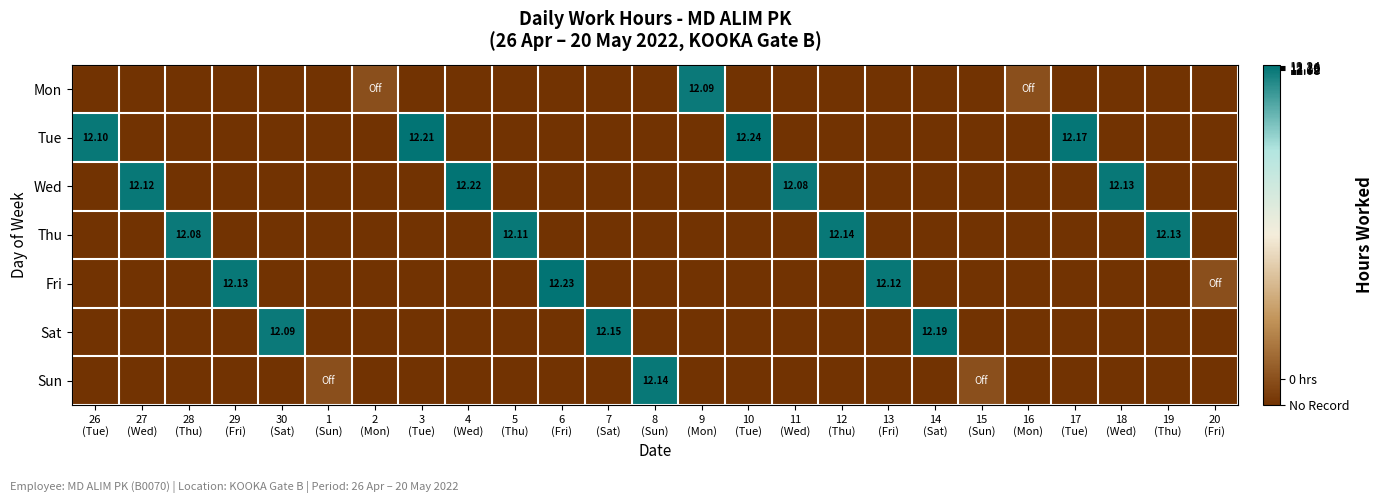

Rank the series at 8 (Sun) from lowest to highest value.

Mon, Tue, Wed, Thu, Fri, Sat, Sun